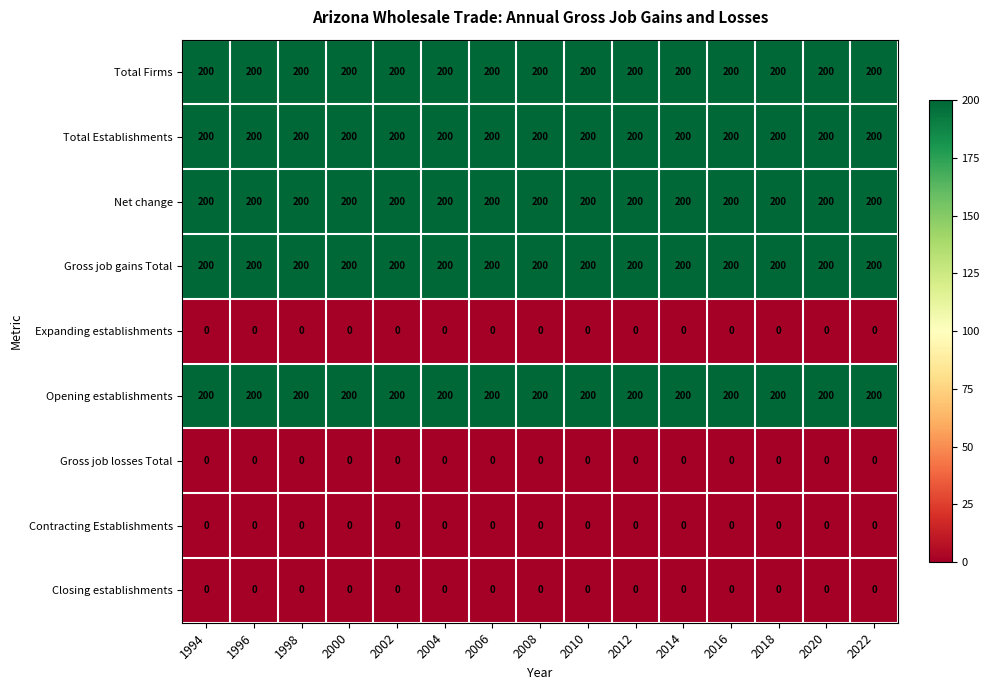

How many distinct data groups are displayed?

9